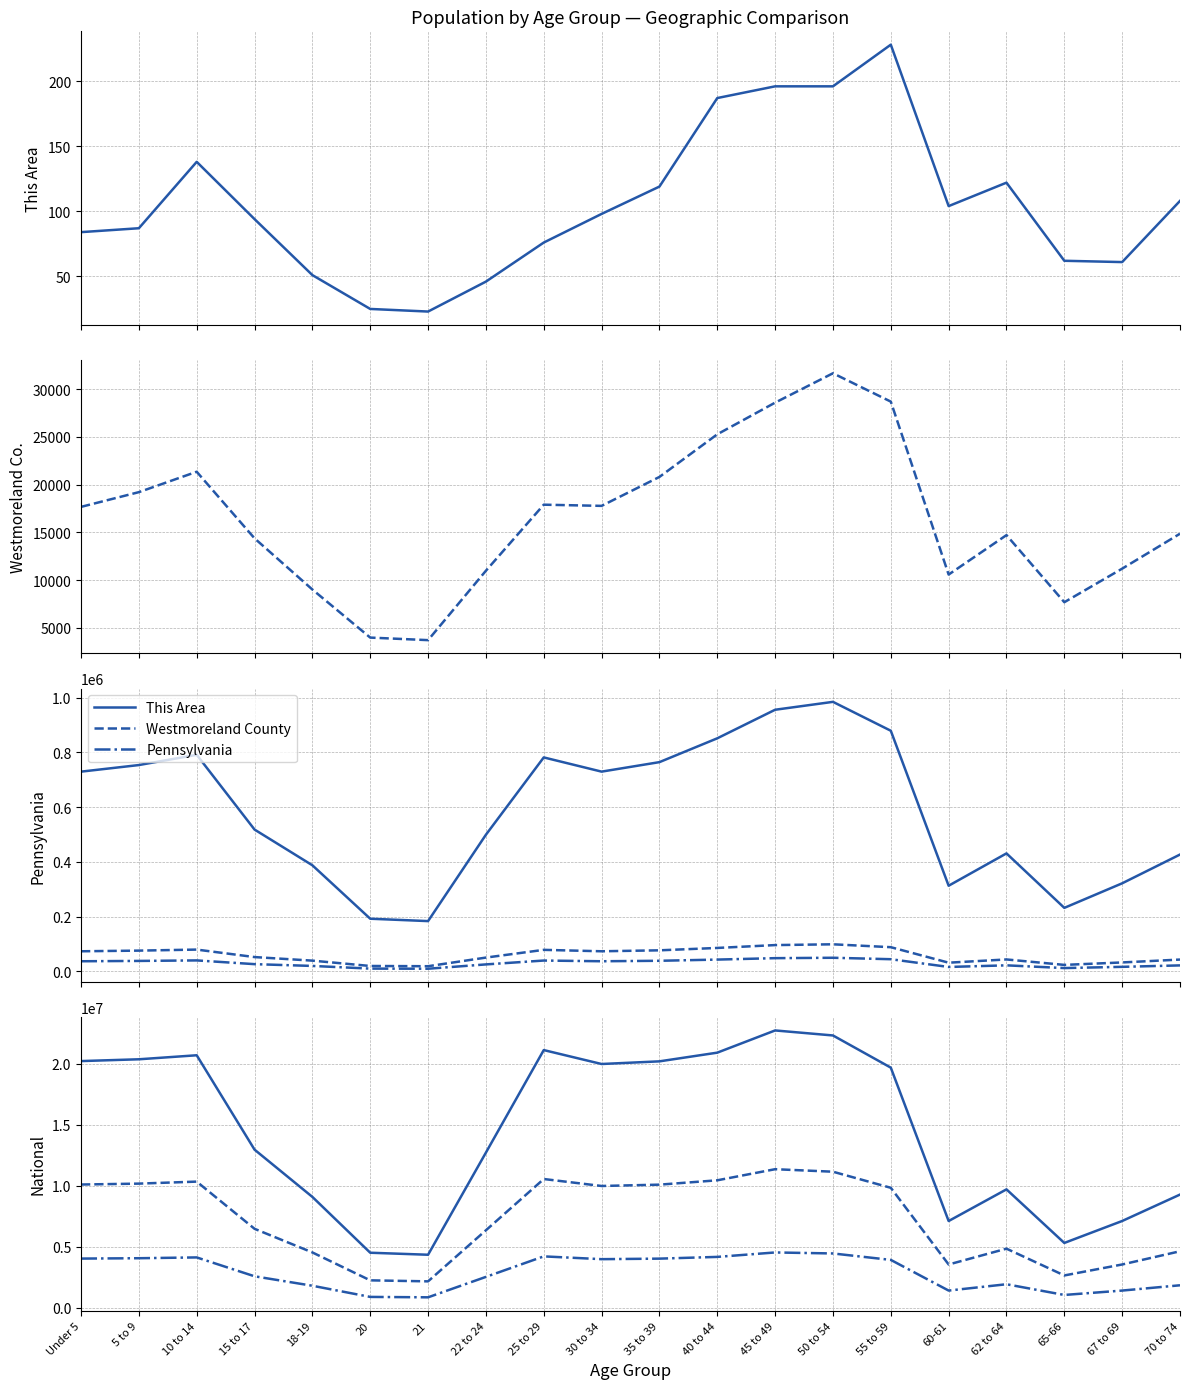

What is the label of the 18th point from the left?

65-66